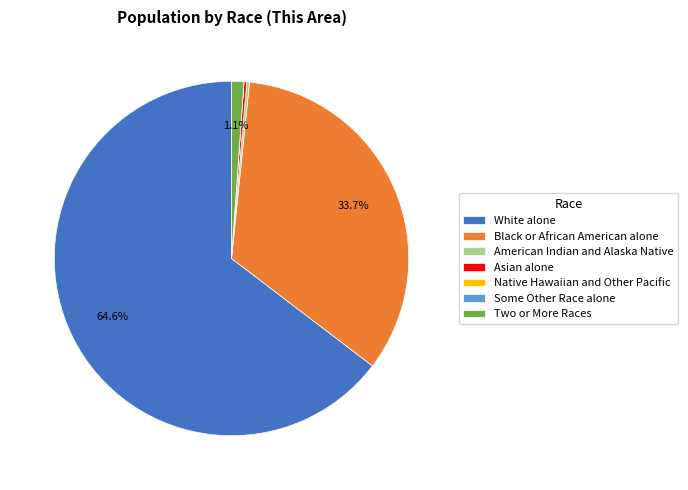

To the nearest percent, what is the average slice percentage?

14%